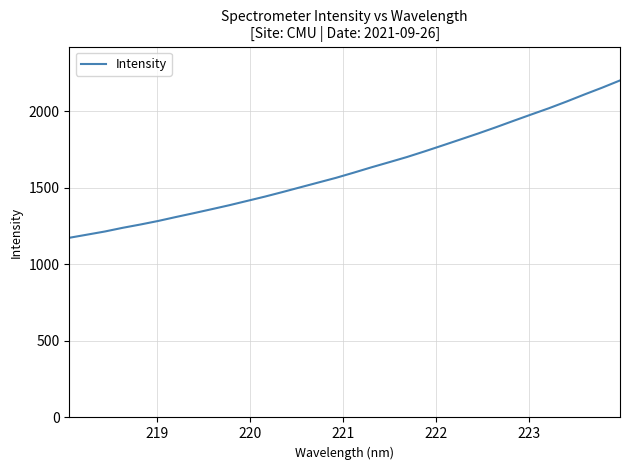

What is the difference between the maximum and minimum values?

1027.2